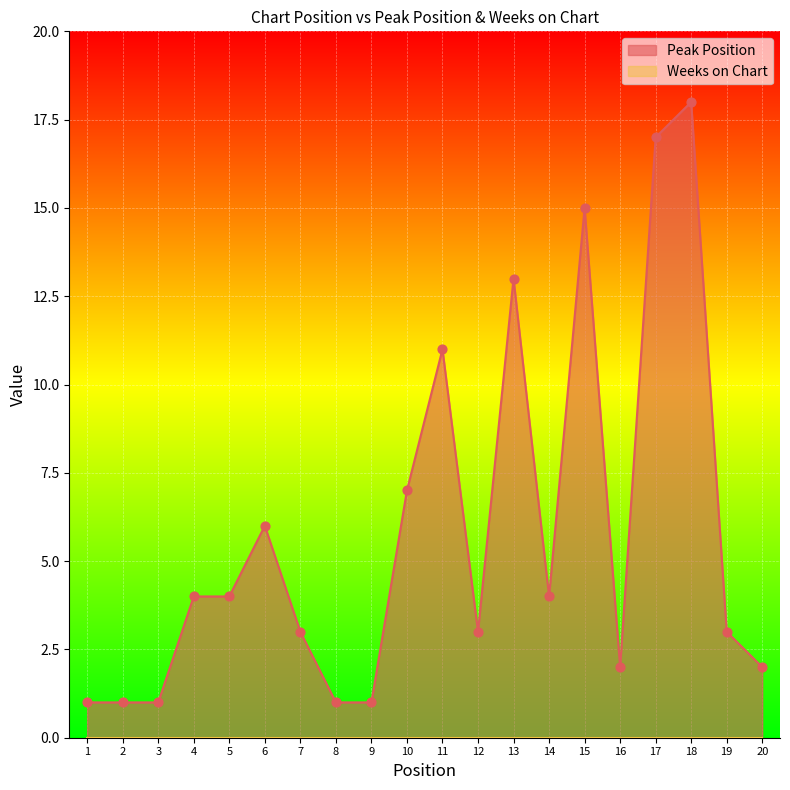

Between 2 and 11, which is larger?

11